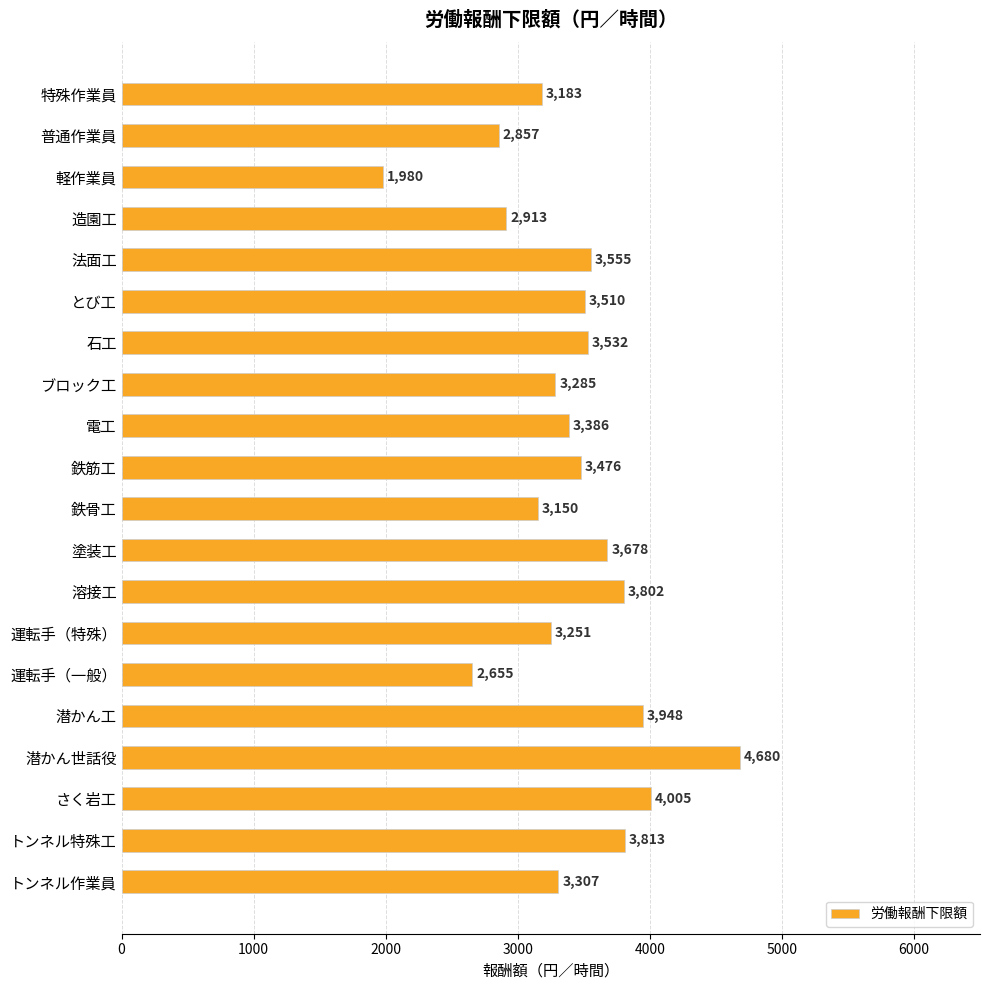

What is the label of the 5th bar from the bottom?

潜かん工